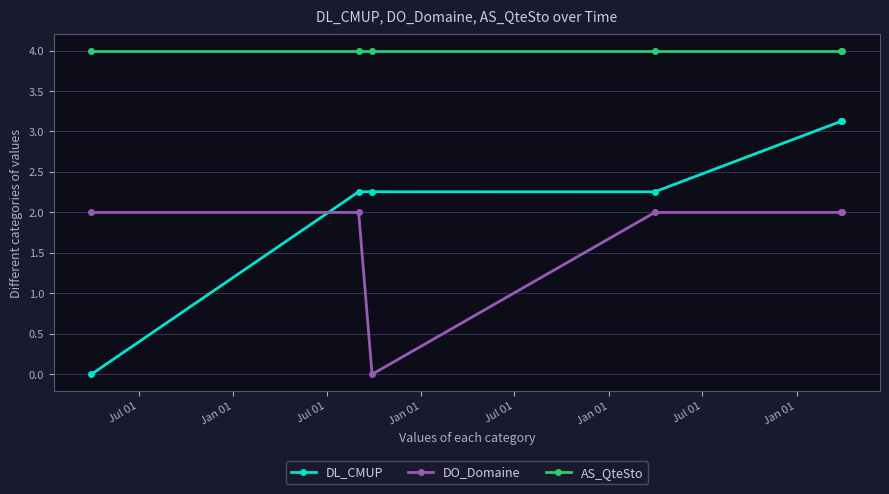

What is the value of the DL_CMUP point at the 5th from the left?

3.1